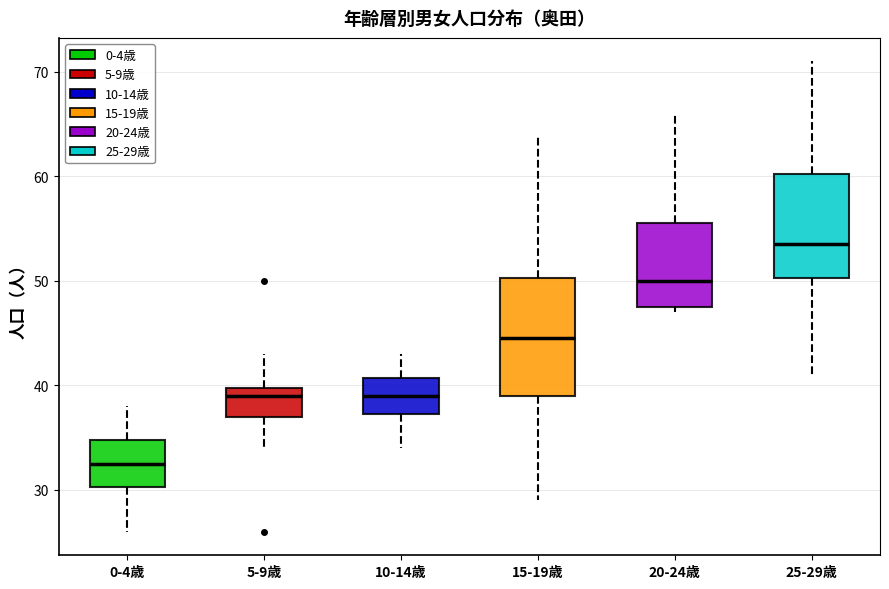

Reading left to right, transcribe this box plot: for each box, give where its median line is, the range the box spans, and where its two whiskers end, as read against the y-axis. The values are not printed on the chart, so give them approximately, as read against the axis.

0-4歳: median 33, box 30 to 35, whiskers 26 to 38
5-9歳: median 39, box 37 to 40, whiskers 34 to 43
10-14歳: median 39, box 37 to 41, whiskers 34 to 43
15-19歳: median 45, box 39 to 50, whiskers 29 to 64
20-24歳: median 50, box 48 to 56, whiskers 47 to 66
25-29歳: median 54, box 50 to 60, whiskers 41 to 71